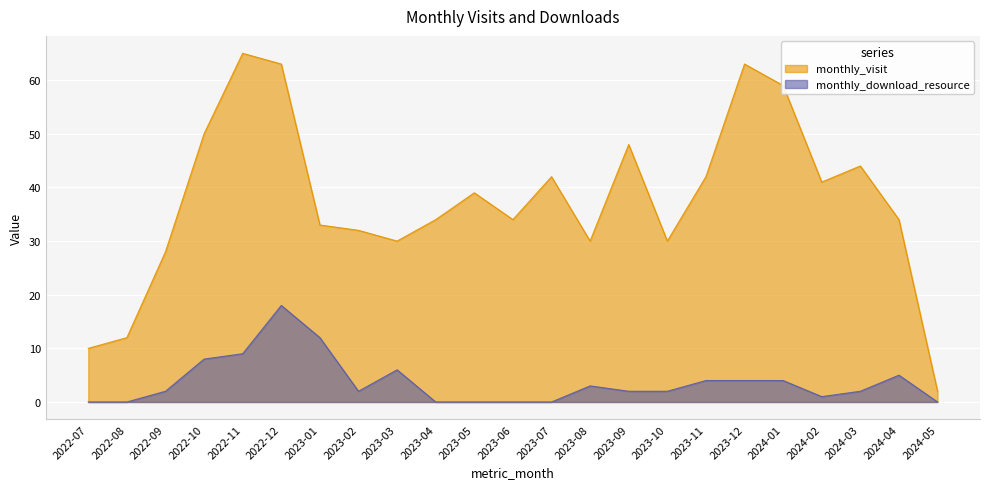

True or false: monthly_download_resource and monthly_visit cross at least once.

False